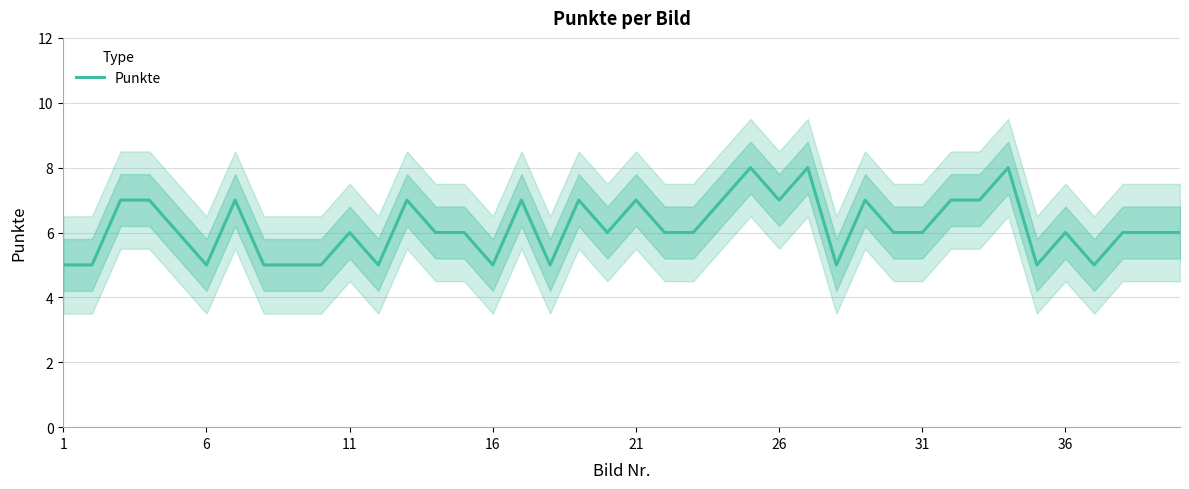

Reading left to right, what are all the values shown in this chart?

5	5	7	7	6	5	7	5	5	5	6	5	7	6	6	5	7	5	7	6	7	6	6	7	8	7	8	5	7	6	6	7	7	8	5	6	5	6	6	6